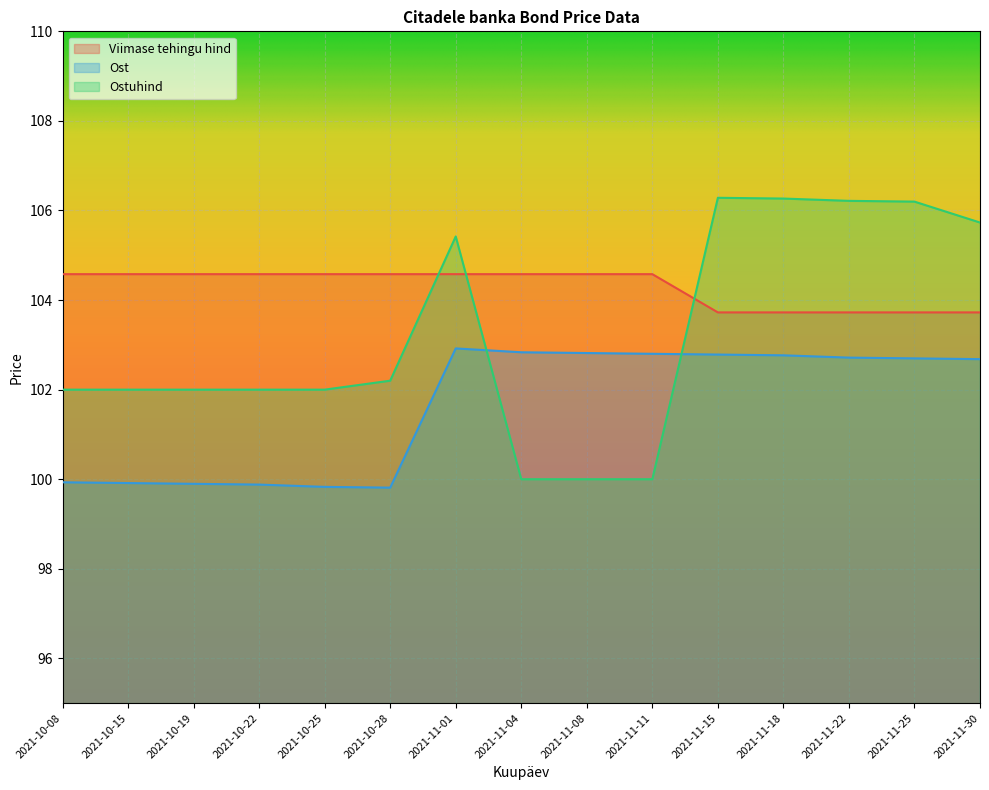

Reading left to right, what are all the values shown in this chart?

Viimase tehingu hind: 2021-10-08=104.6	2021-10-15=104.6	2021-10-19=104.6	2021-10-22=104.6	2021-10-25=104.6	2021-10-28=104.6	2021-11-01=104.6	2021-11-04=104.6	2021-11-08=104.6	2021-11-11=104.6	2021-11-15=103.7	2021-11-18=103.7	2021-11-22=103.7	2021-11-25=103.7	2021-11-30=103.7
Ost: 2021-10-08=99.9	2021-10-15=99.9	2021-10-19=99.9	2021-10-22=99.9	2021-10-25=99.8	2021-10-28=99.8	2021-11-01=102.9	2021-11-04=102.8	2021-11-08=102.8	2021-11-11=102.8	2021-11-15=102.8	2021-11-18=102.8	2021-11-22=102.7	2021-11-25=102.7	2021-11-30=102.7
Ostuhind: 2021-10-08=102.0	2021-10-15=102.0	2021-10-19=102.0	2021-10-22=102.0	2021-10-25=102.0	2021-10-28=102.2	2021-11-01=105.4	2021-11-04=100.0	2021-11-08=100.0	2021-11-11=100.0	2021-11-15=106.3	2021-11-18=106.3	2021-11-22=106.2	2021-11-25=106.2	2021-11-30=105.7